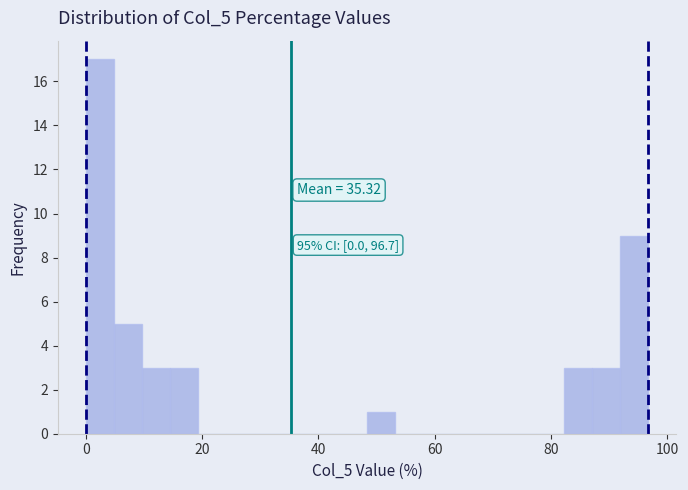

Around what value on the x-axis is the tallest bar? Give the approximate position of its centre, as read against the axis.

2